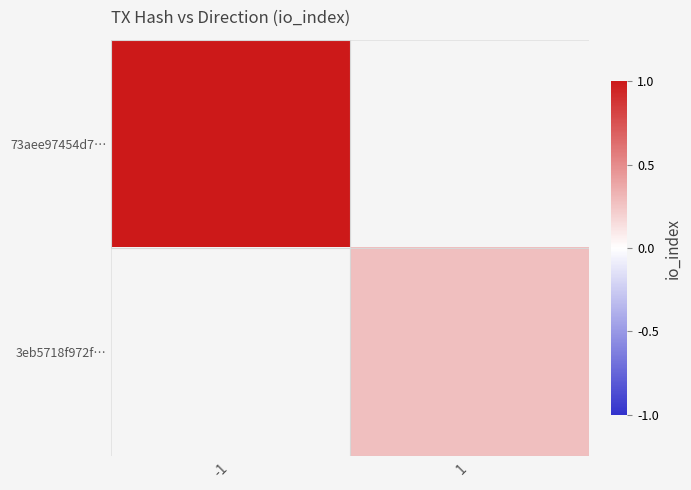

At which label does 3eb5718f972f… first exceed 0?

1